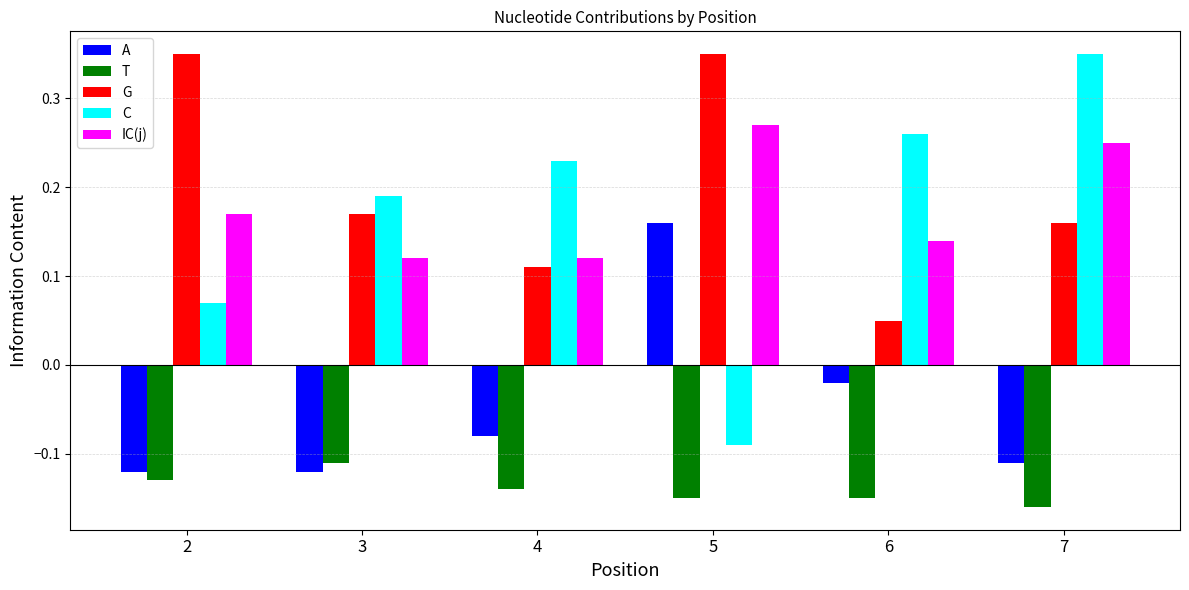

What is the difference between the maximum and minimum values in the C series?

0.4